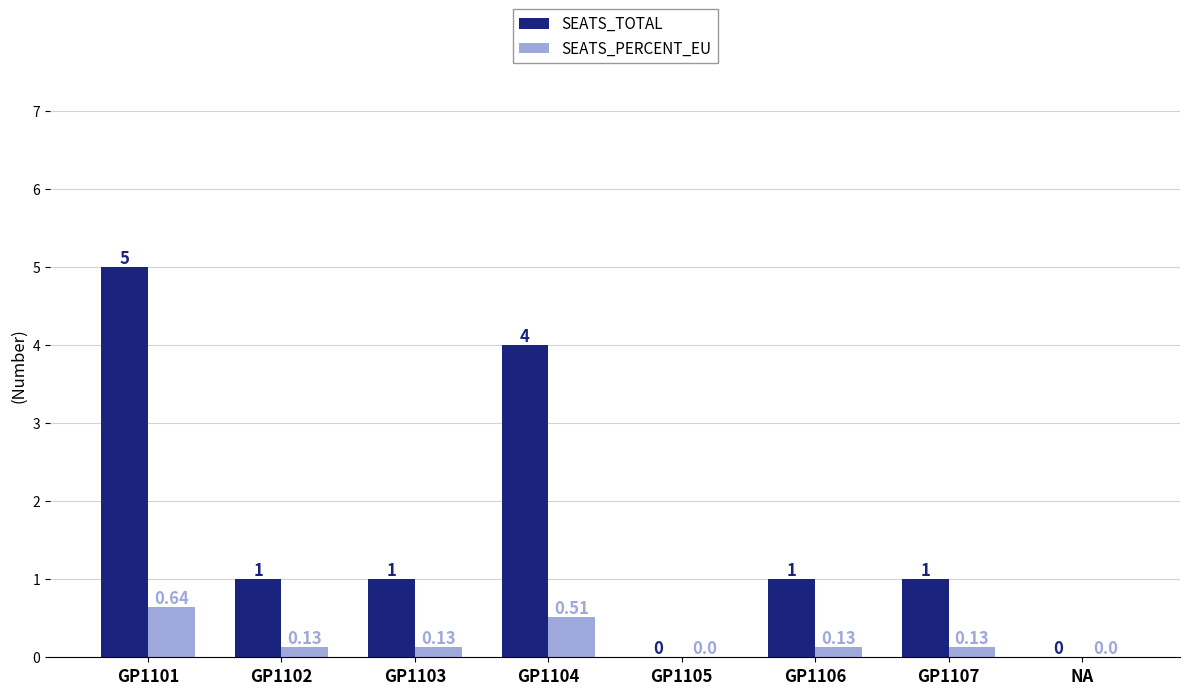

What value does the SEATS_TOTAL series have at GP1103?

1.0